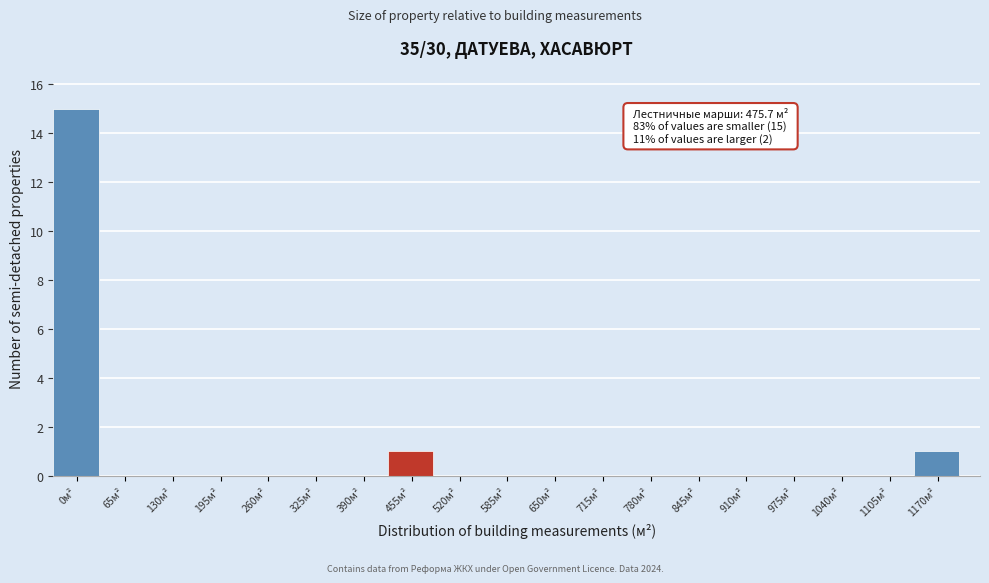

Reading left to right, extract all data points from this chart.

0м²=15	65м²=0	130м²=0	195м²=0	260м²=0	325м²=0	390м²=0	455м²=1	520м²=0	585м²=0	650м²=0	715м²=0	780м²=0	845м²=0	910м²=0	975м²=0	1040м²=0	1105м²=0	1170м²=1